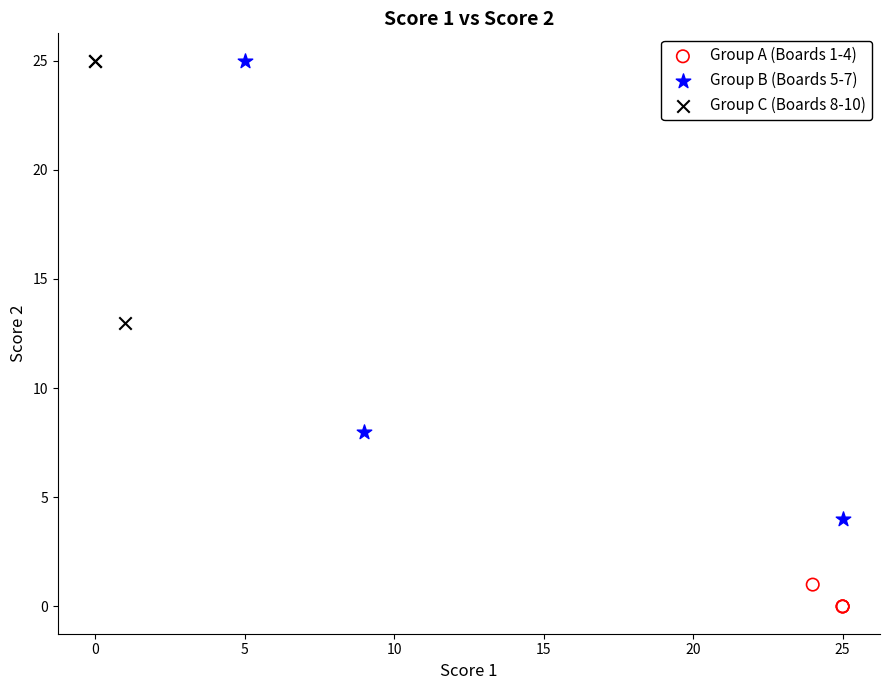

Which series reaches the minimum Y coordinate?

Group A (Boards 1-4)